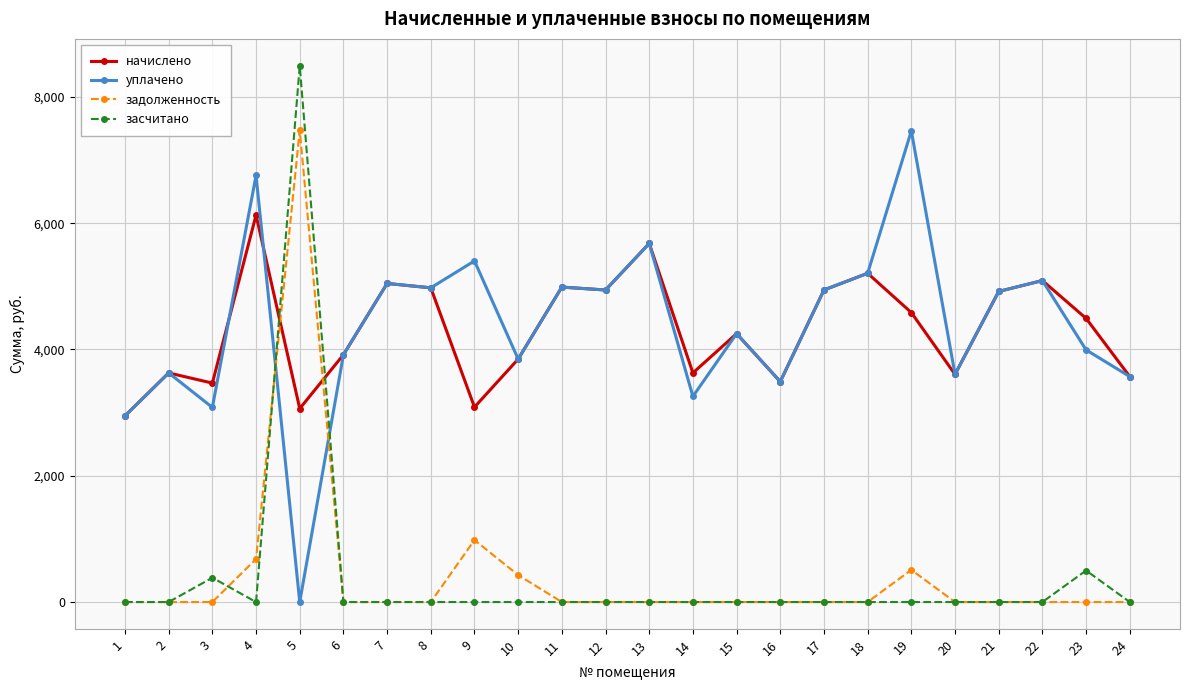

Which series has the widest spread of values?

засчитано